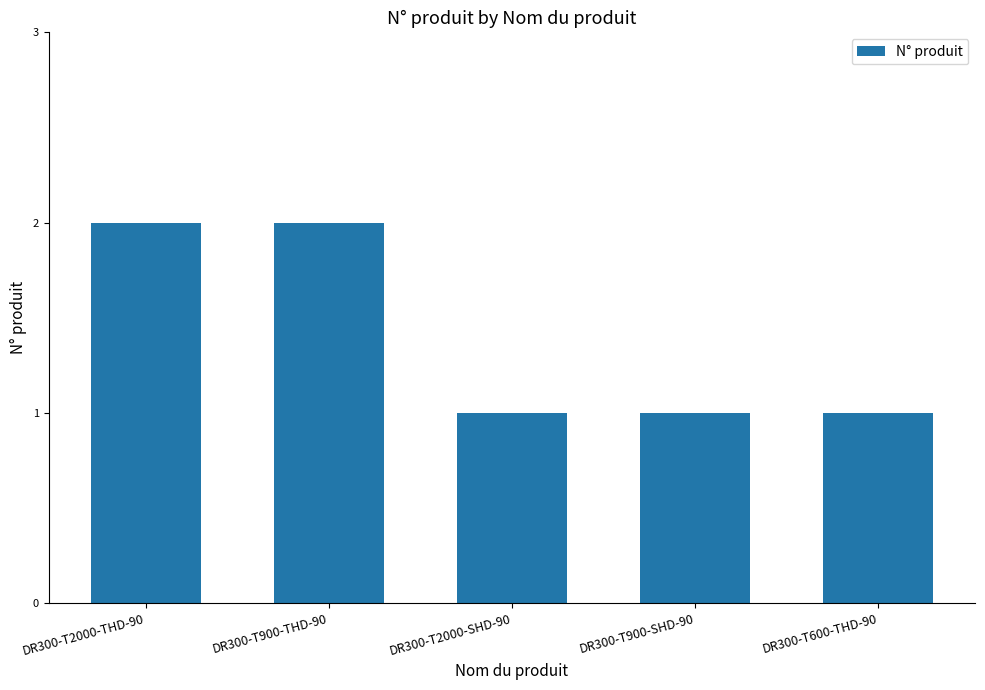

The chart shows a value of 2 at DR300-T2000-THD-90. True or false?

True